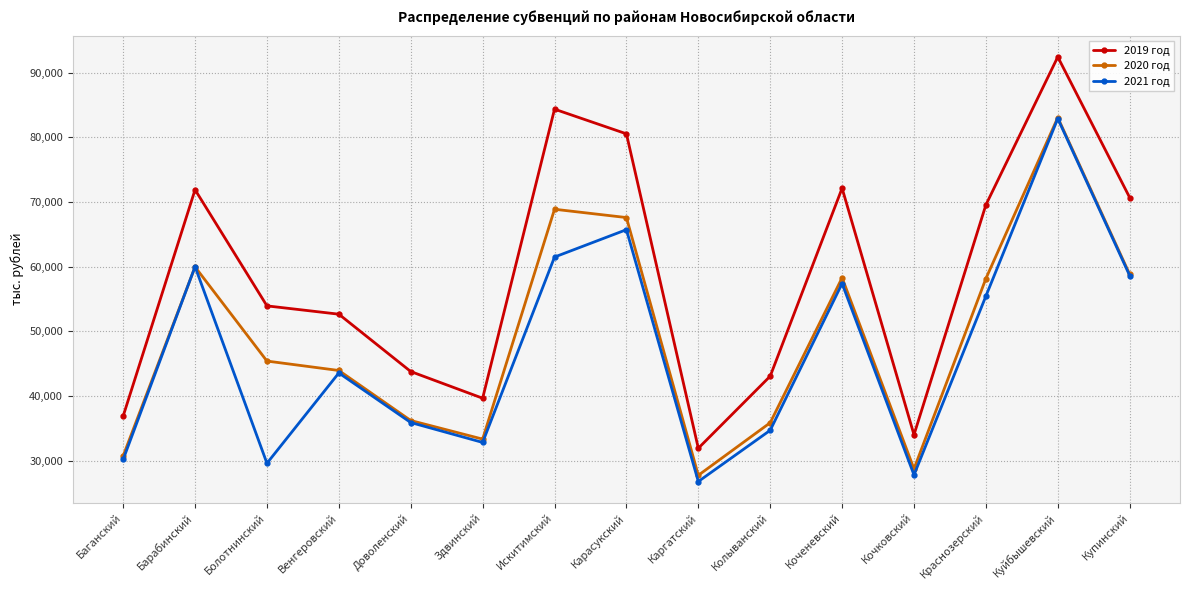

Rank the series by their average value, from highest to lowest.

2019 год, 2020 год, 2021 год